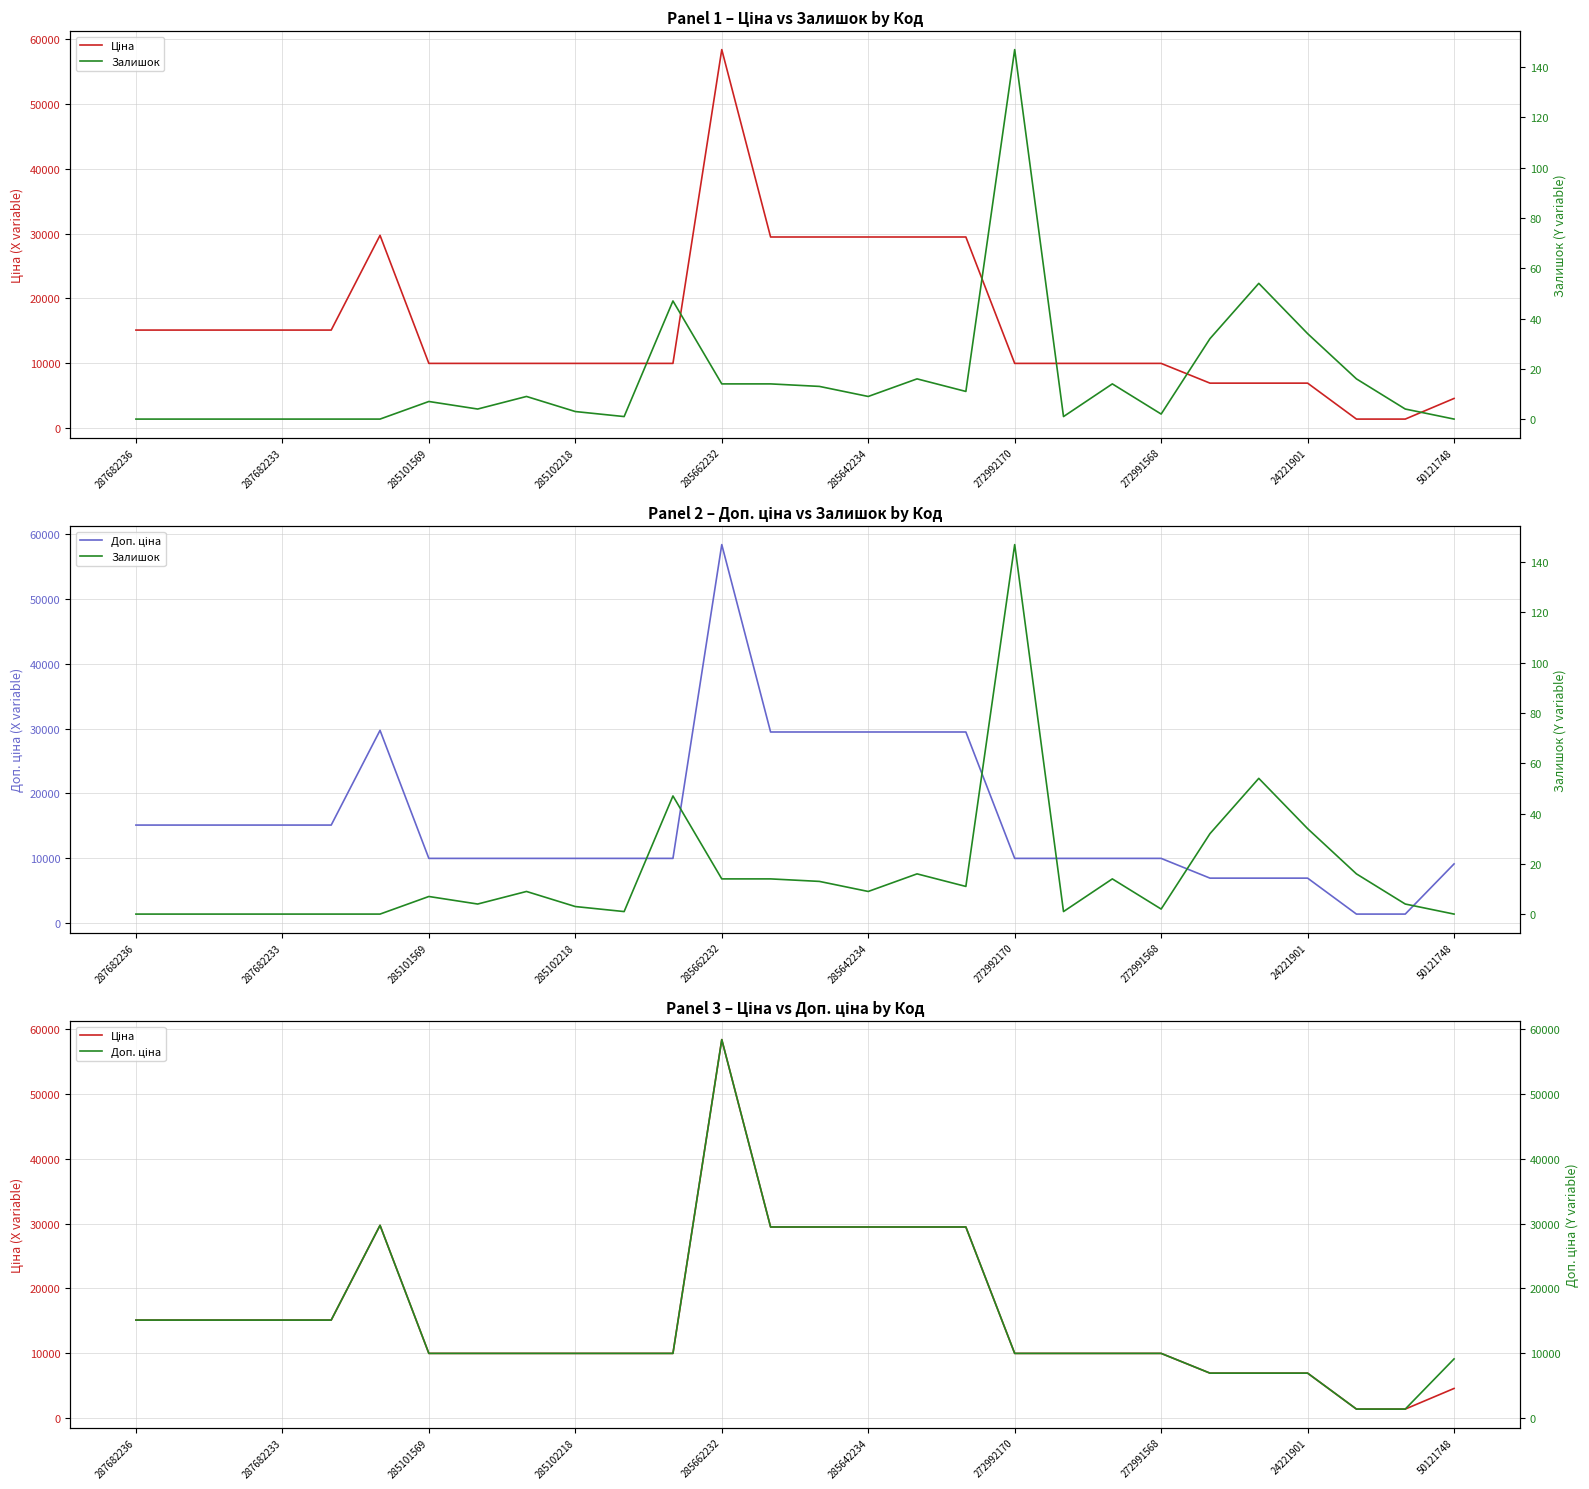

What is the difference between the maximum and minimum values in the Ціна series?

57051.1